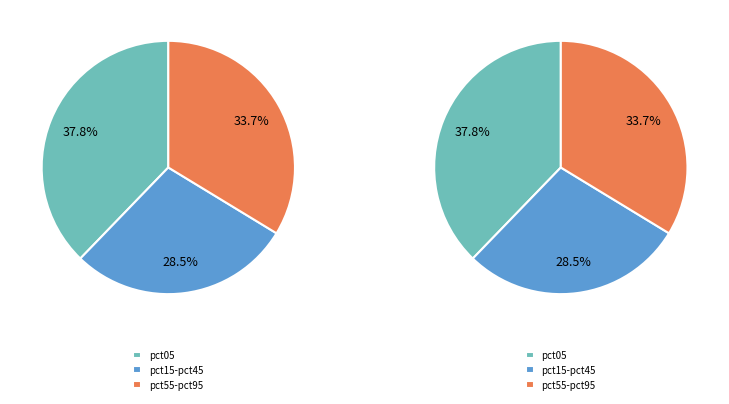

Which slice is the largest?

pct05